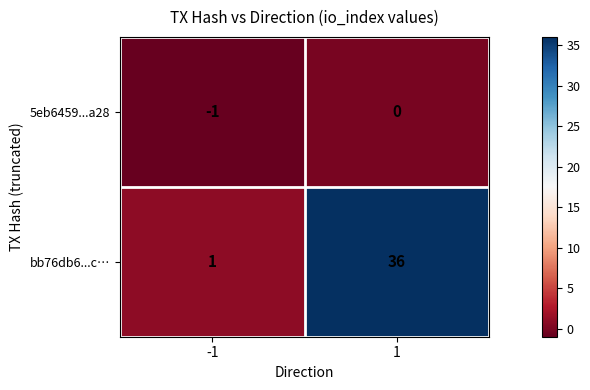

Reading right to left, what are all the values shown in this chart?

5eb6459...a28: 0	-1
bb76db6...c…: 36	1